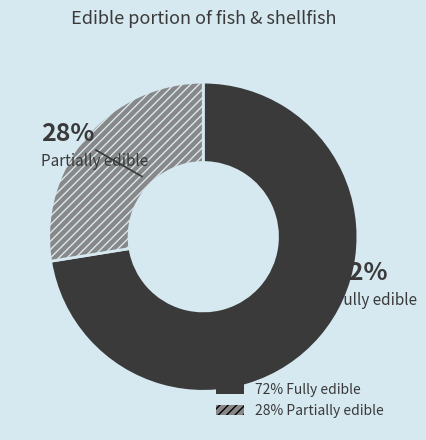

Does any single category account for the majority?

Yes